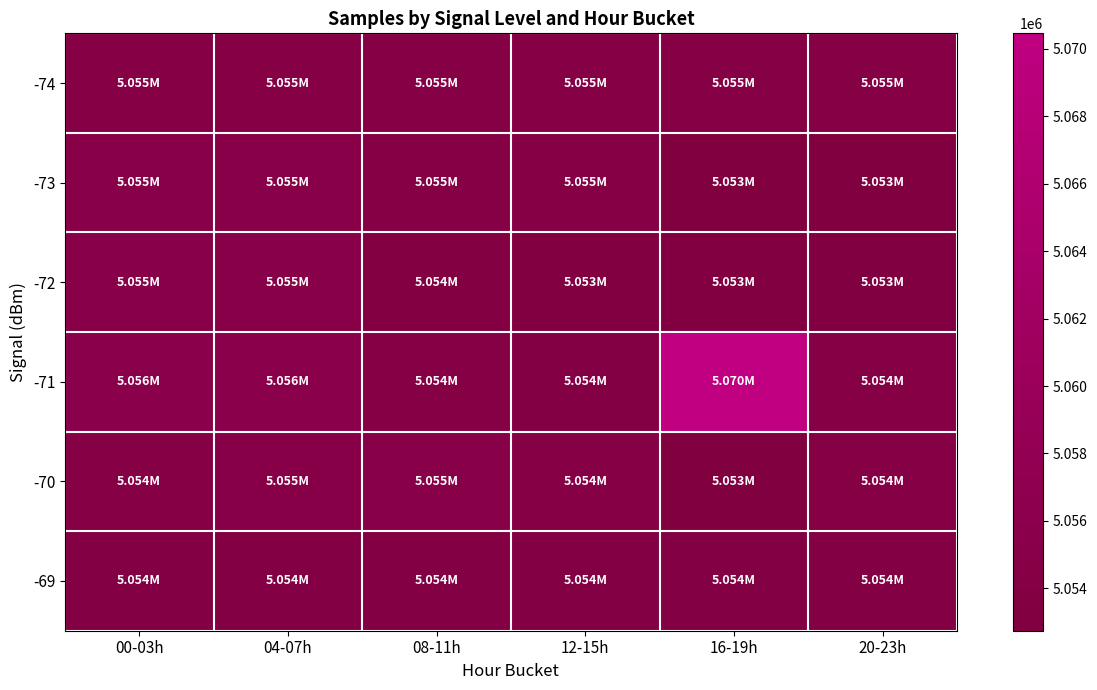

At 00-03h, list the series in order from largest to smallest.

-71, -72, -73, -74, -70, -69